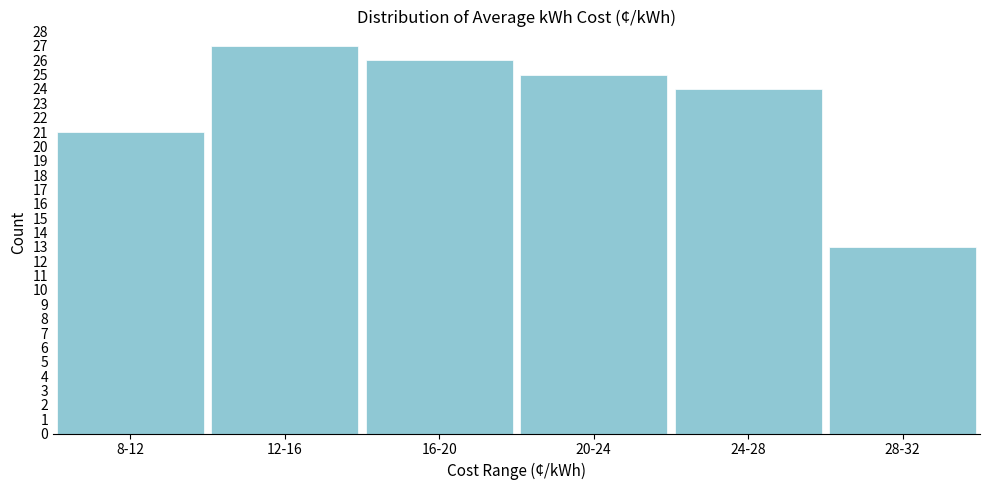

Reading right to left, extract all data points from this chart.

13	24	25	26	27	21